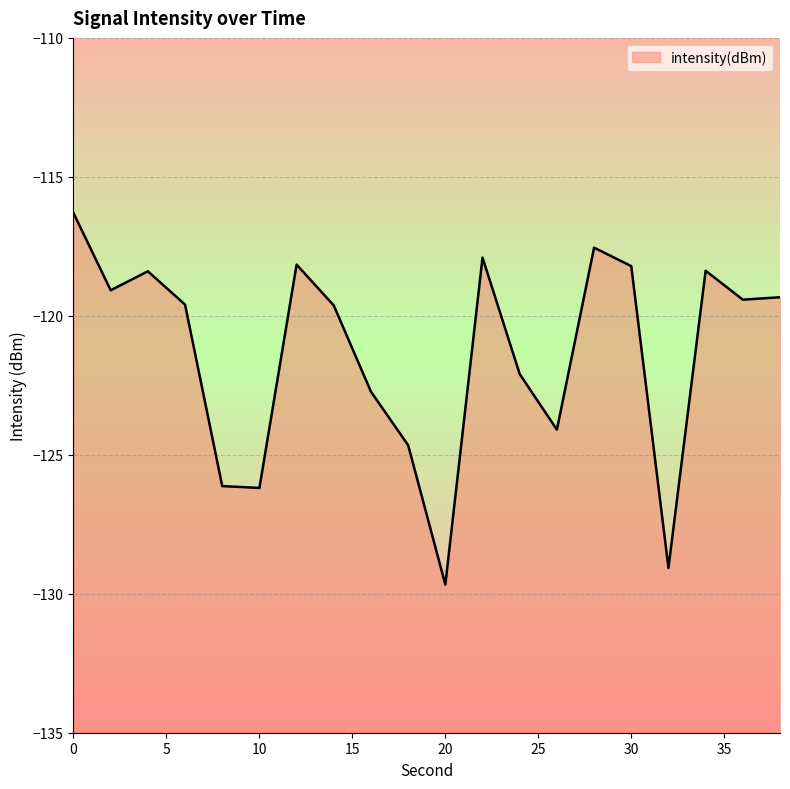

How many distinct data groups are displayed?

1